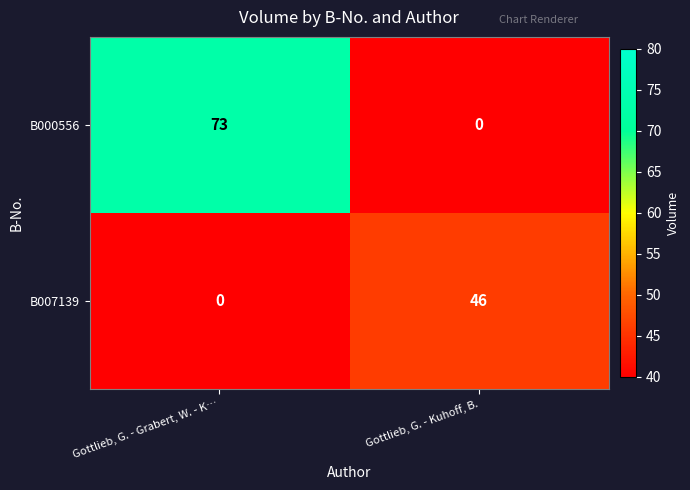

The value of B007139 at Gottlieb, G. - Kuhoff, B. is 78. True or false?

False